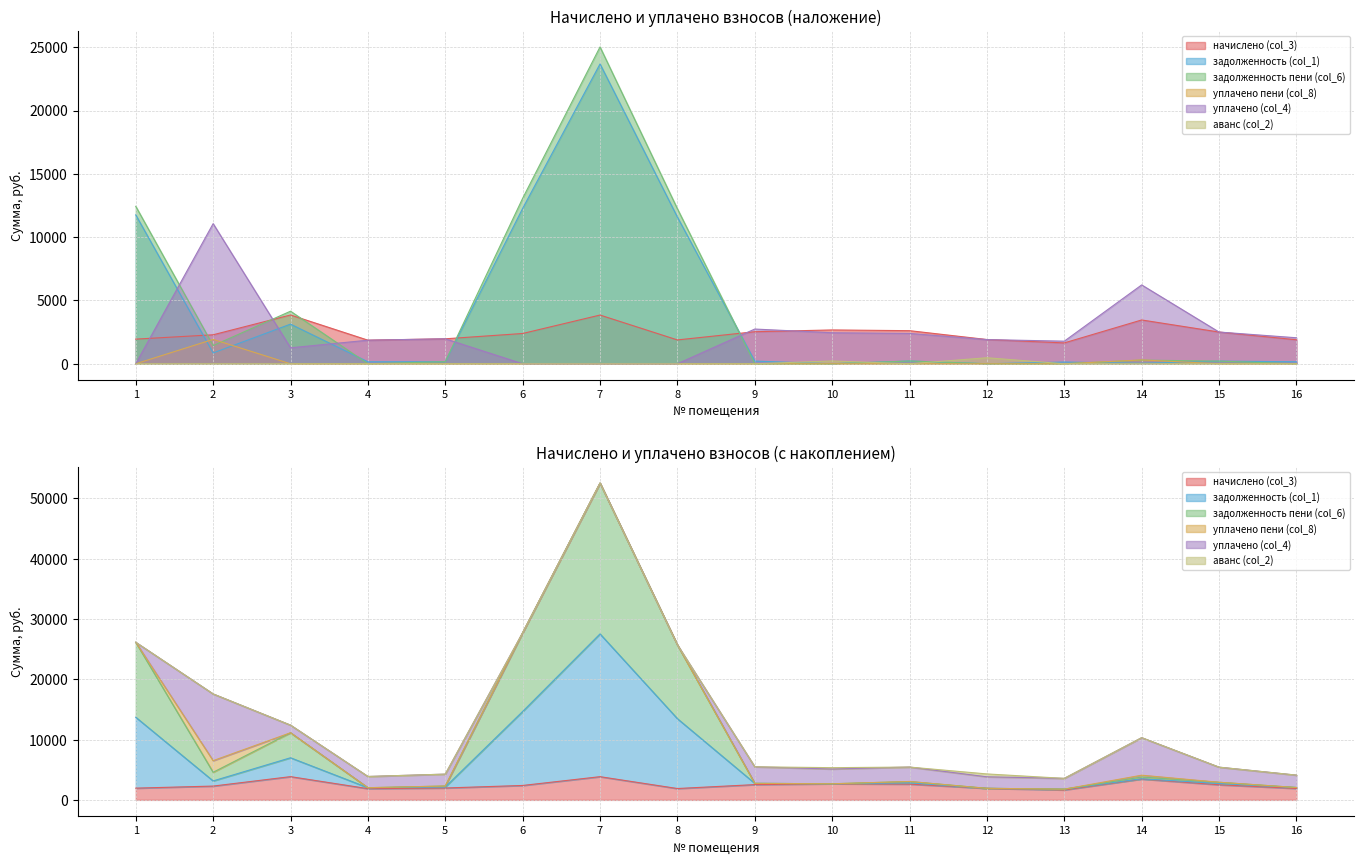

How many times do начислено (col_3) and задолженность пени (col_6) cross each other?

5